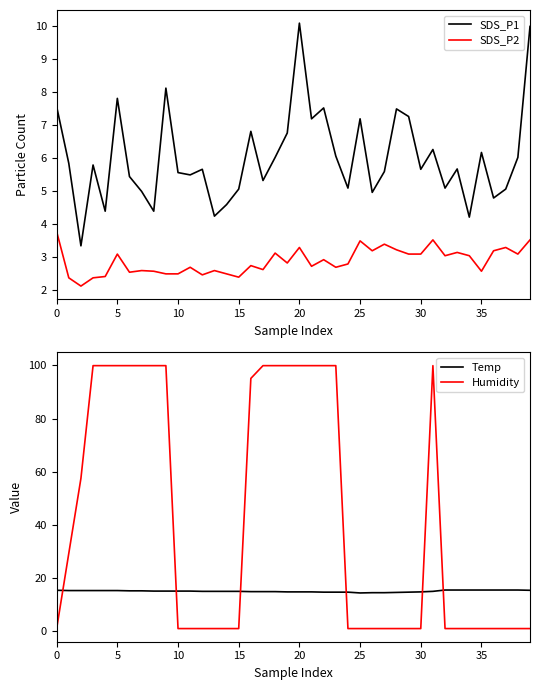

At which category is the sum across all series the highest?

20